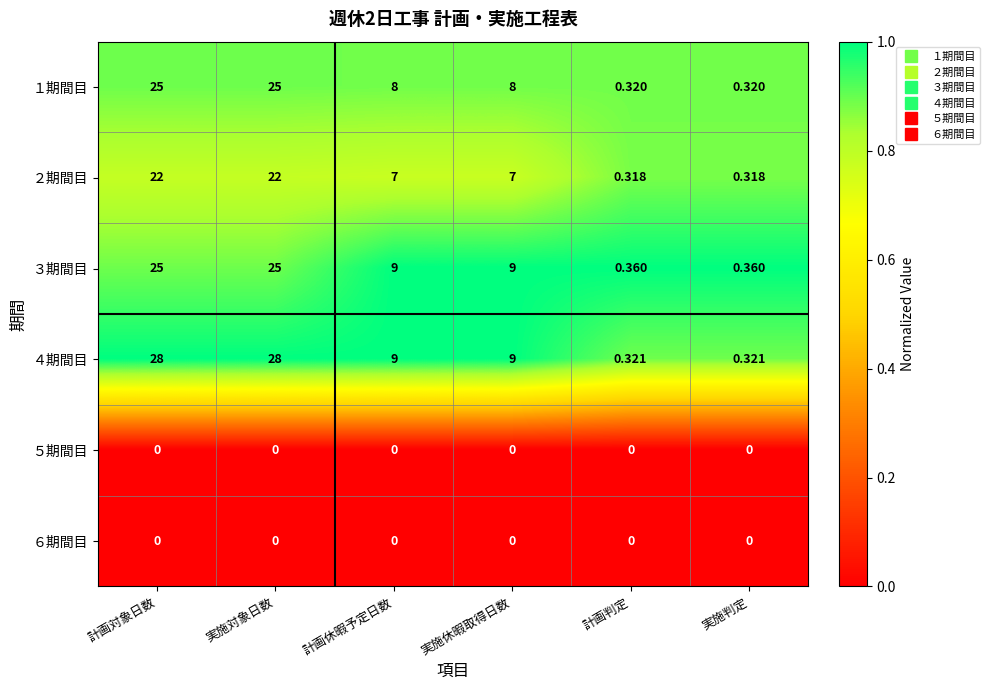

Where does the ３期間目 series first go above 9?

計画対象日数